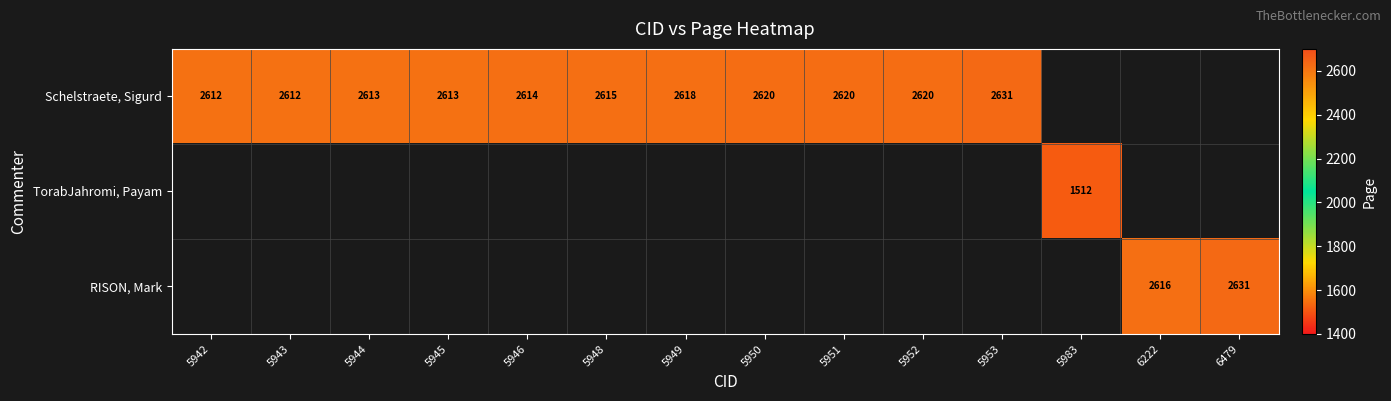

The RISON, Mark series shows 2616 at 6222. True or false?

True